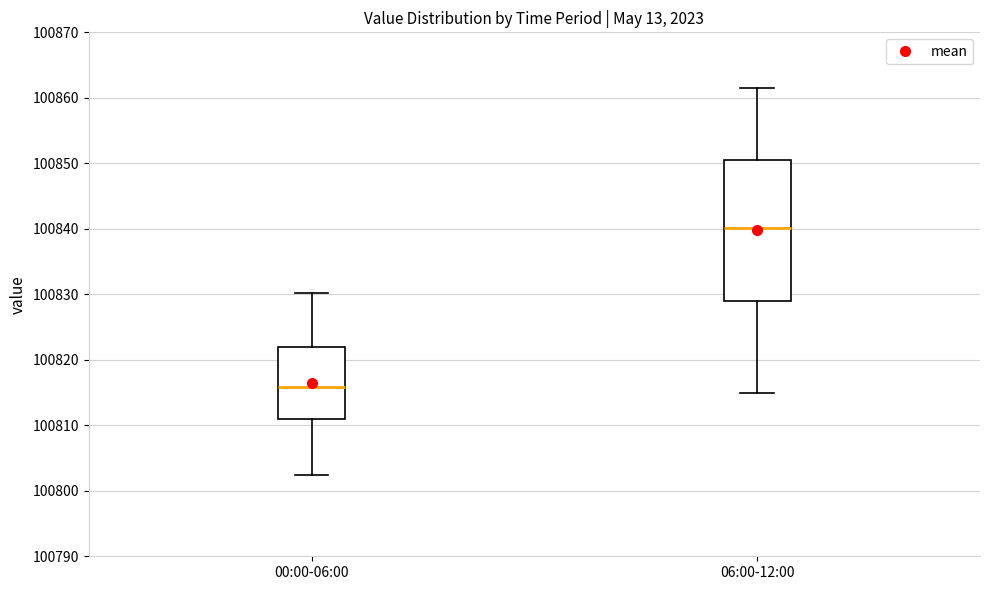

Reading left to right, read every box against the y-axis: the position of its median line, the range the box covers, and the ends of its whiskers. The values are not printed on the chart, so give them approximately, as read against the axis.

00:00-06:00: median 100816, box 100811 to 100822, whiskers 100802 to 100830
06:00-12:00: median 100840, box 100829 to 100851, whiskers 100815 to 100862